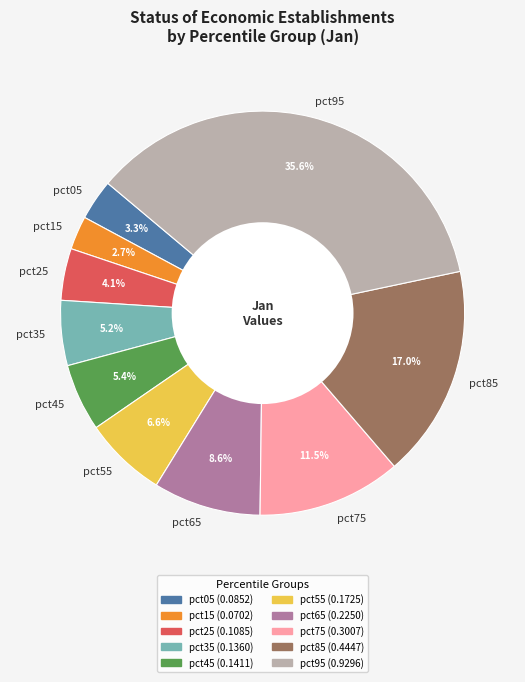

How many slices are in this pie chart?

10